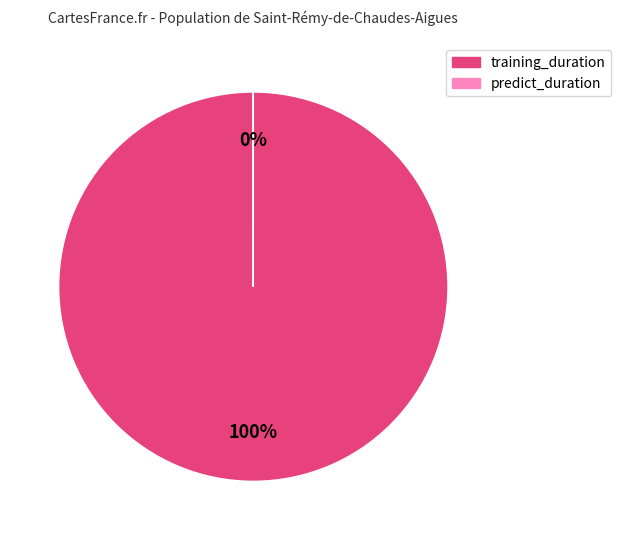

Between training_duration and predict_duration, which is larger?

training_duration